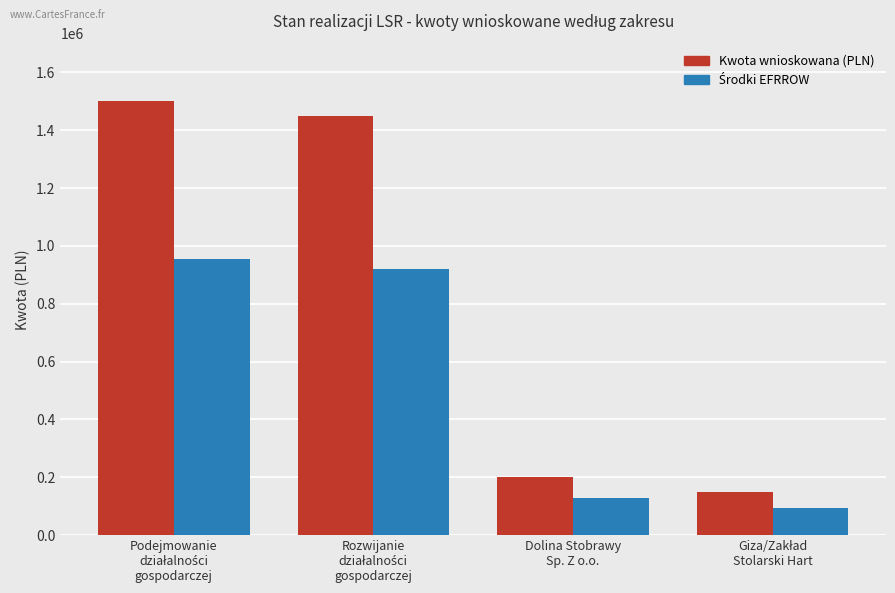

What is the lowest value of the Kwota wnioskowana (PLN) series?

150000